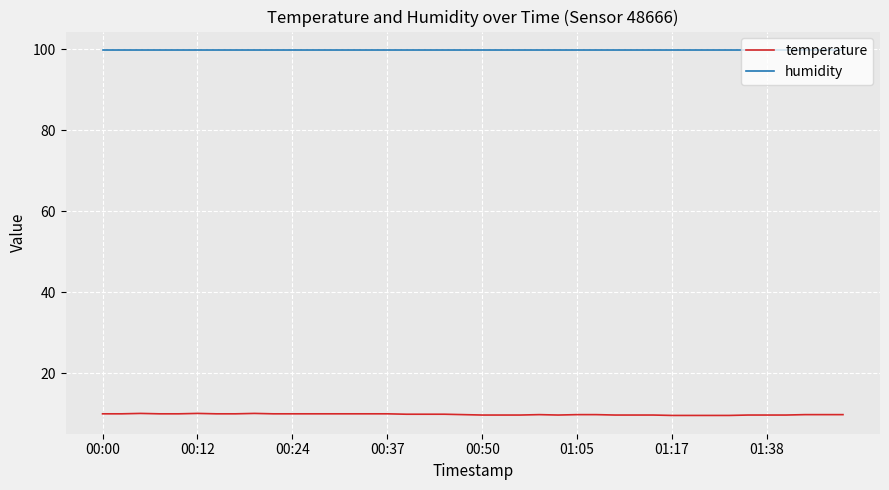

Which series has the largest total across all categories?

humidity